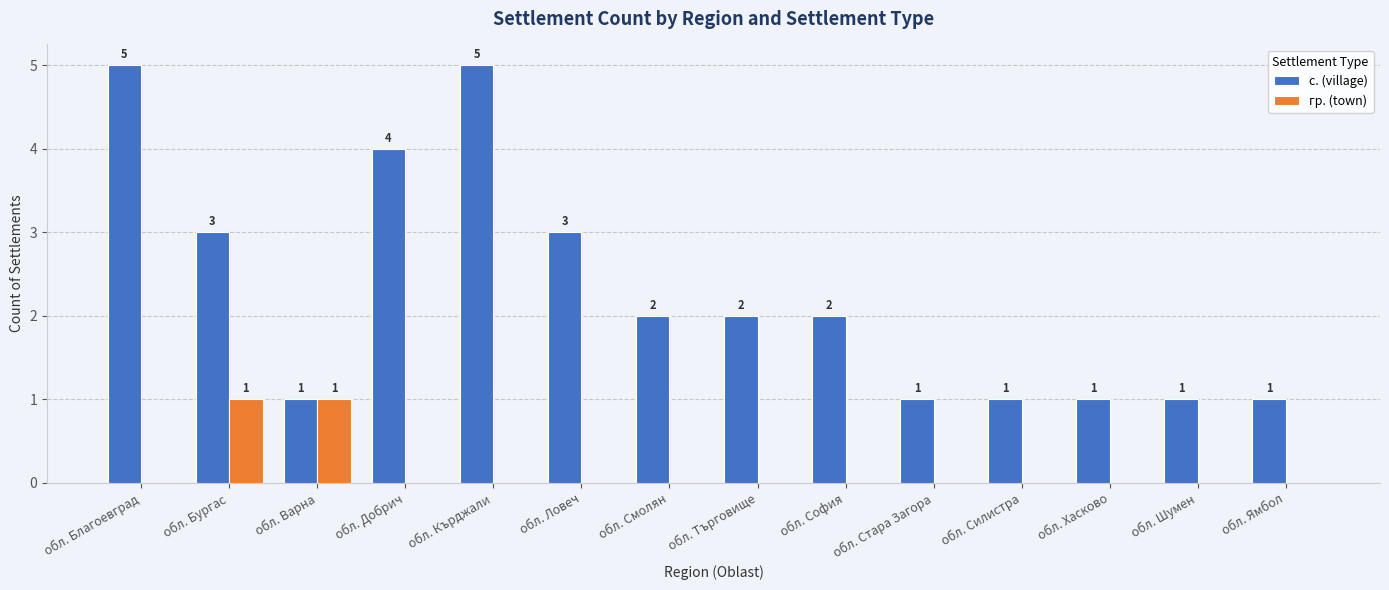

Is it true that с. (village) equals 2 at обл. Благоевград?

False